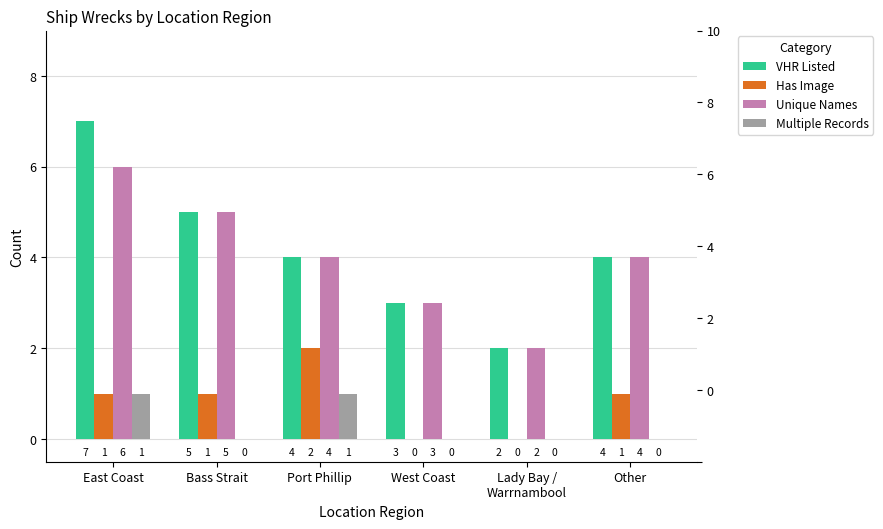

What is the sum of the Has Image values at Port Phillip and Bass Strait?

3